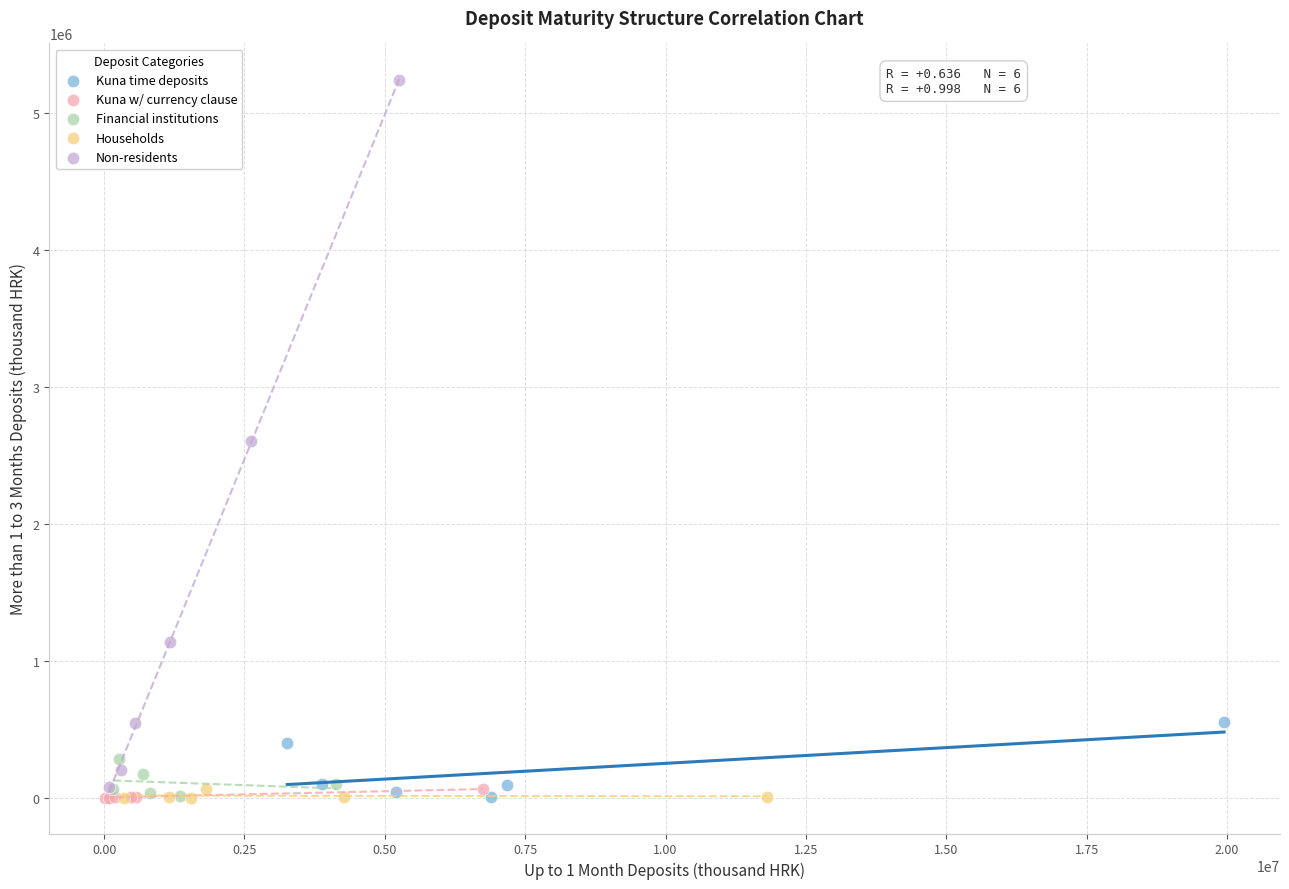

Which series has the largest Y range (max minus min)?

Non-residents